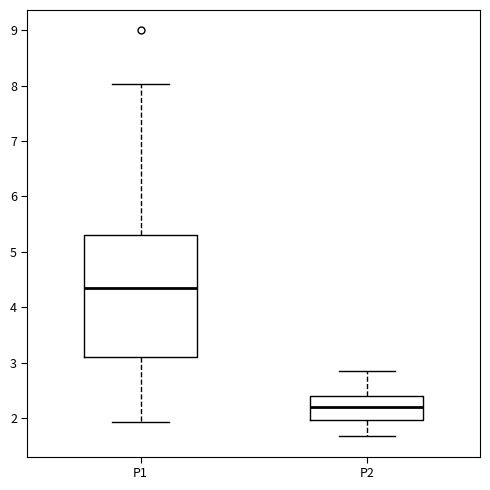

Comparing the boxes themselves (not the whiskers), which one is the tallest?

P1